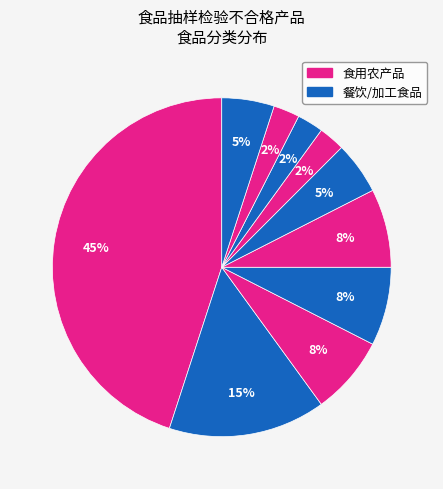

To the nearest percent, what is the average slice percentage?

10%